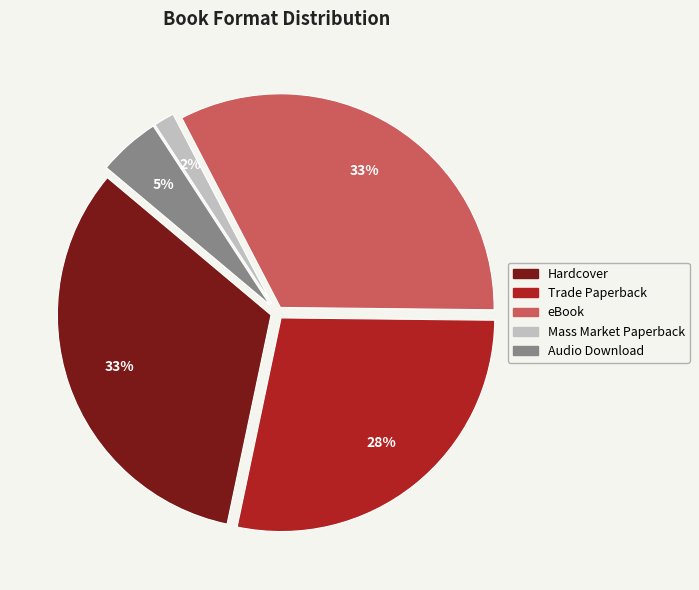

The Trade Paperback slice represents 14% of the pie. True or false?

False